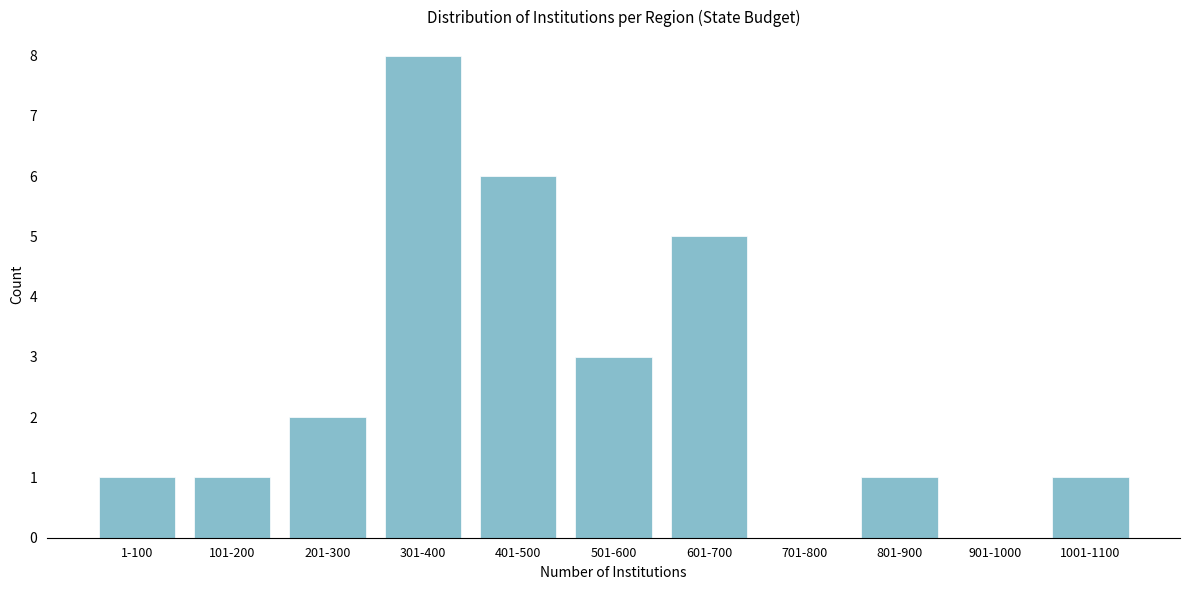

Reading left to right, transcribe all the data shown in this chart.

1-100=1	101-200=1	201-300=2	301-400=8	401-500=6	501-600=3	601-700=5	701-800=0	801-900=1	901-1000=0	1001-1100=1